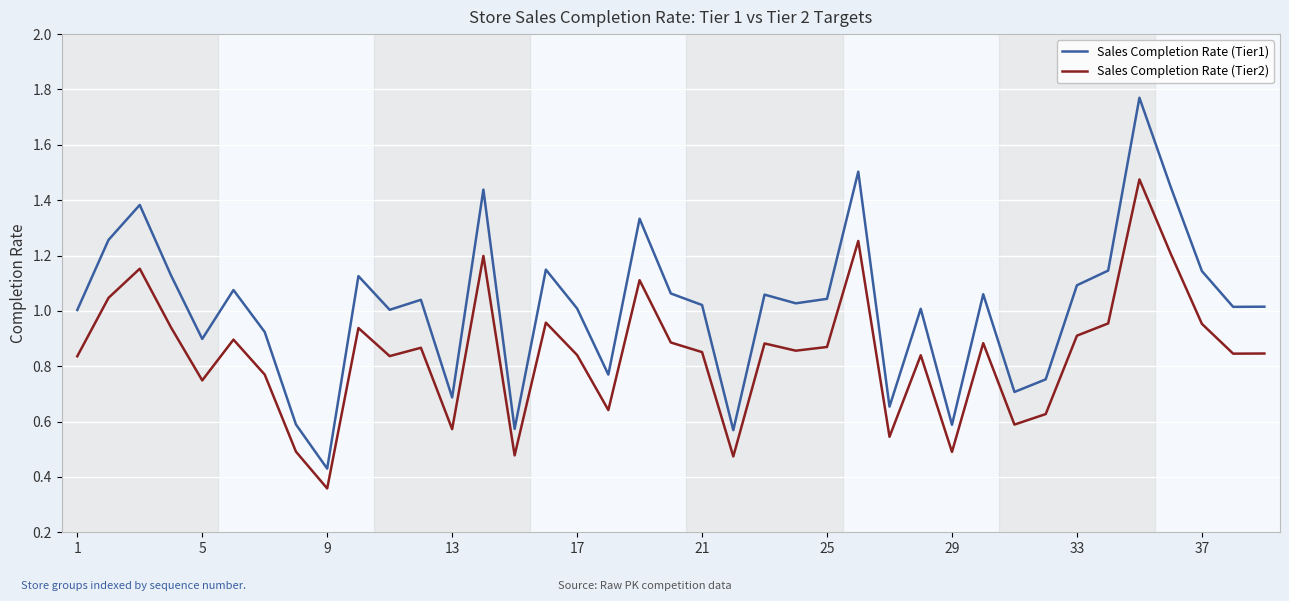

Which series has the widest spread of values?

Sales Completion Rate (Tier1)